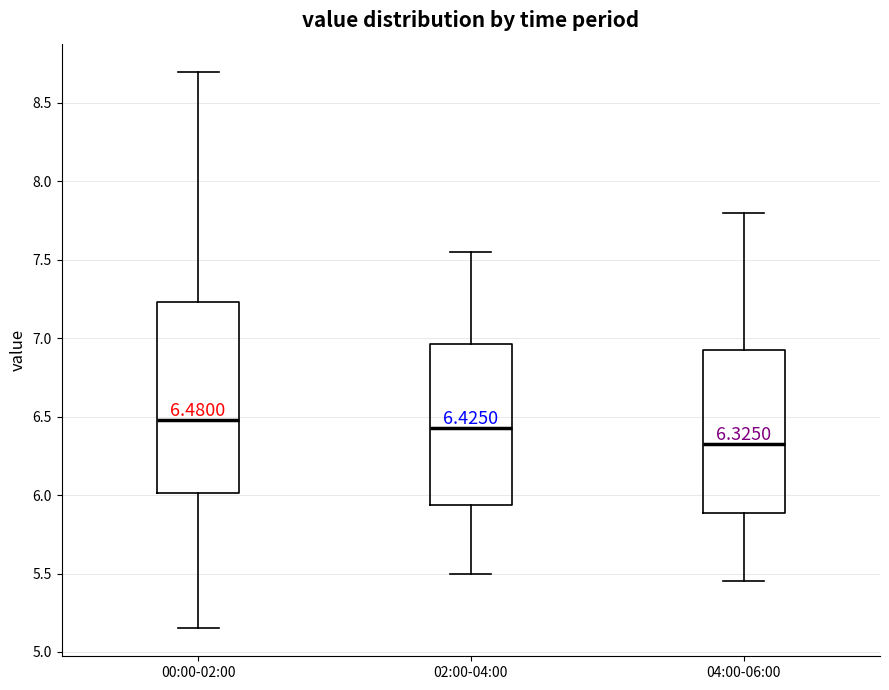

Which box is the tallest, from its lower edge to its upper edge?

00:00-02:00